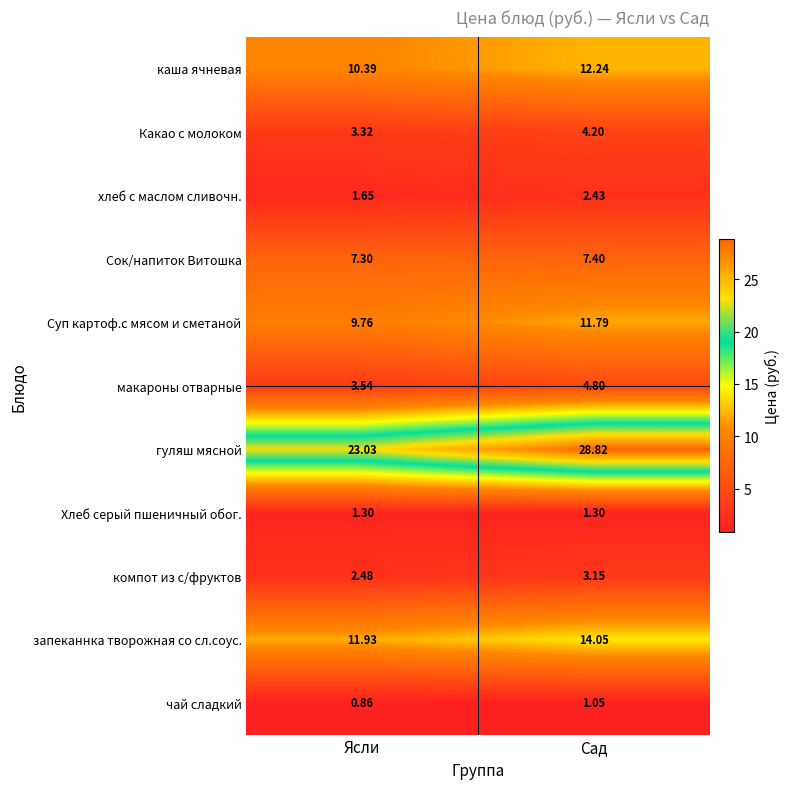

How many data points does each series have?

2